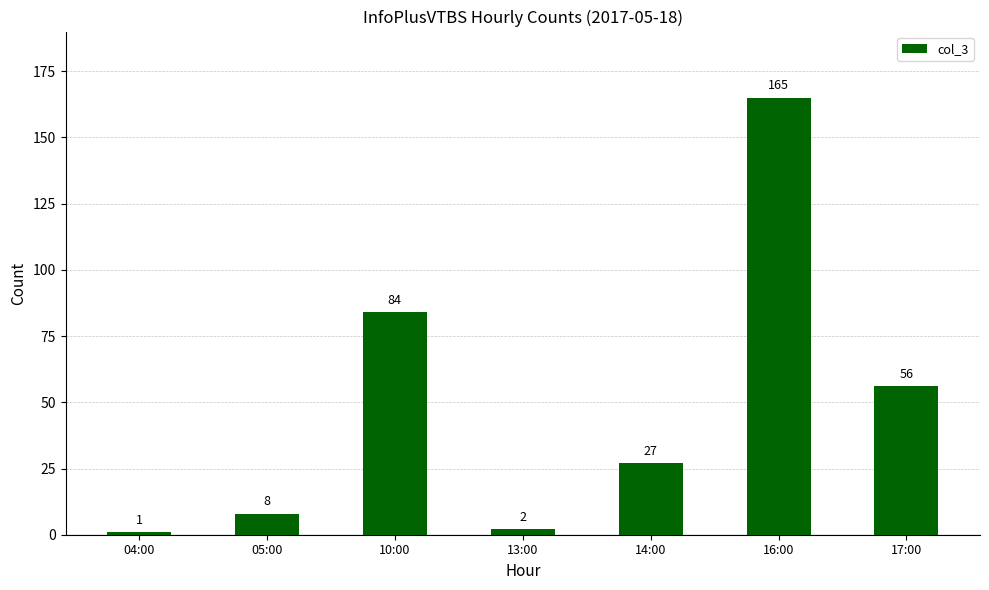

Which has a higher value, 17:00 or 14:00?

17:00